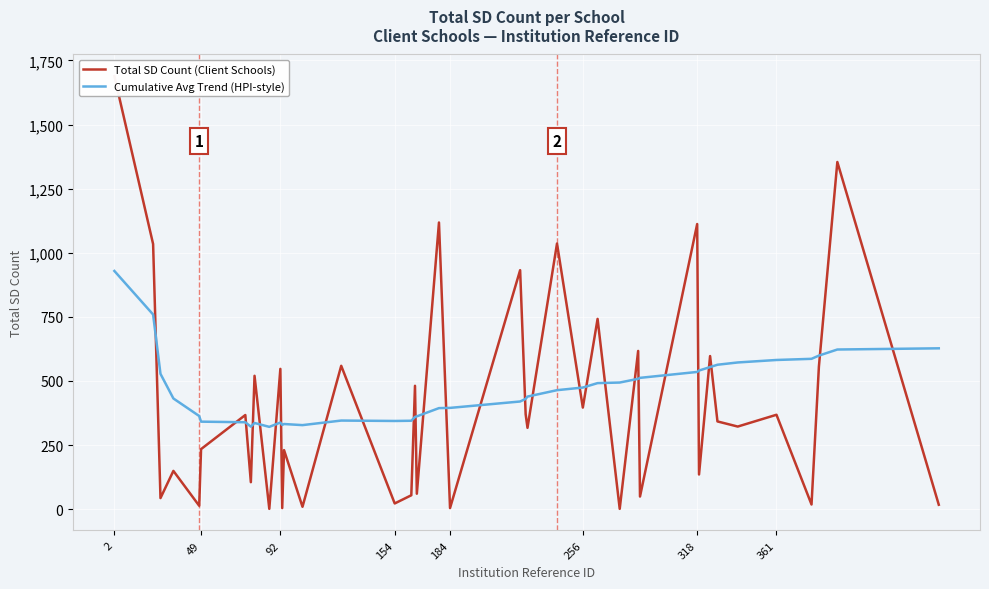

How many times do Total SD Count (Client Schools) and Cumulative Avg Trend (HPI-style) cross each other?

27